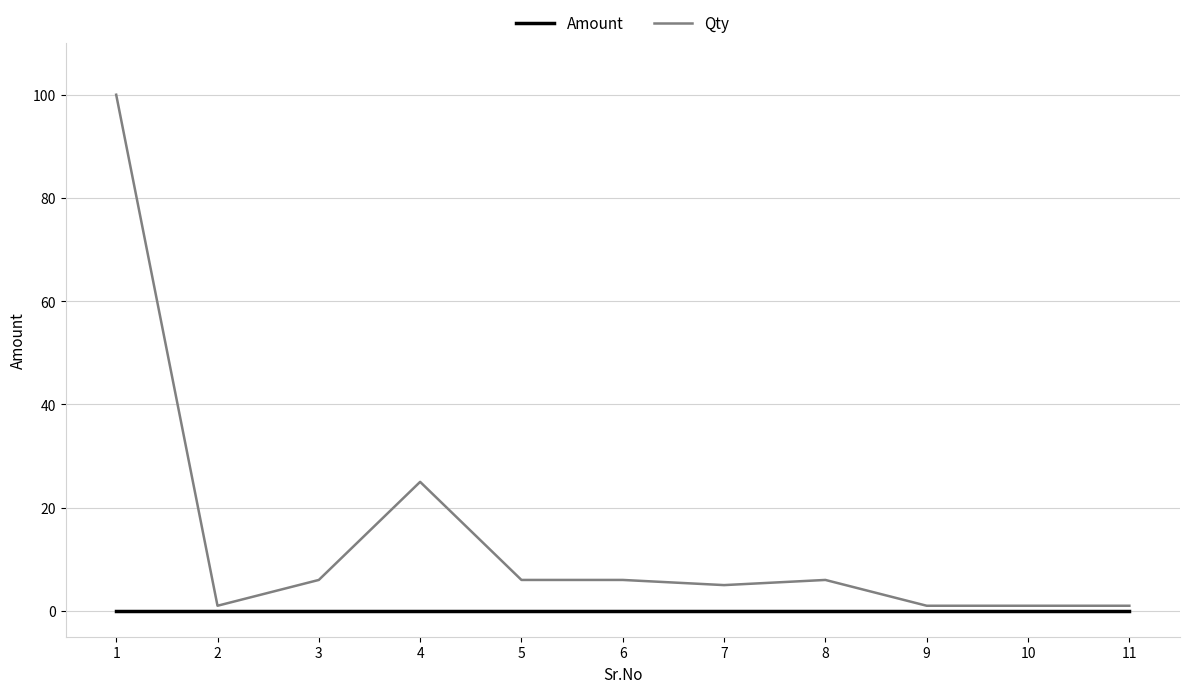

Which series changed the most between 6 and 10?

Qty